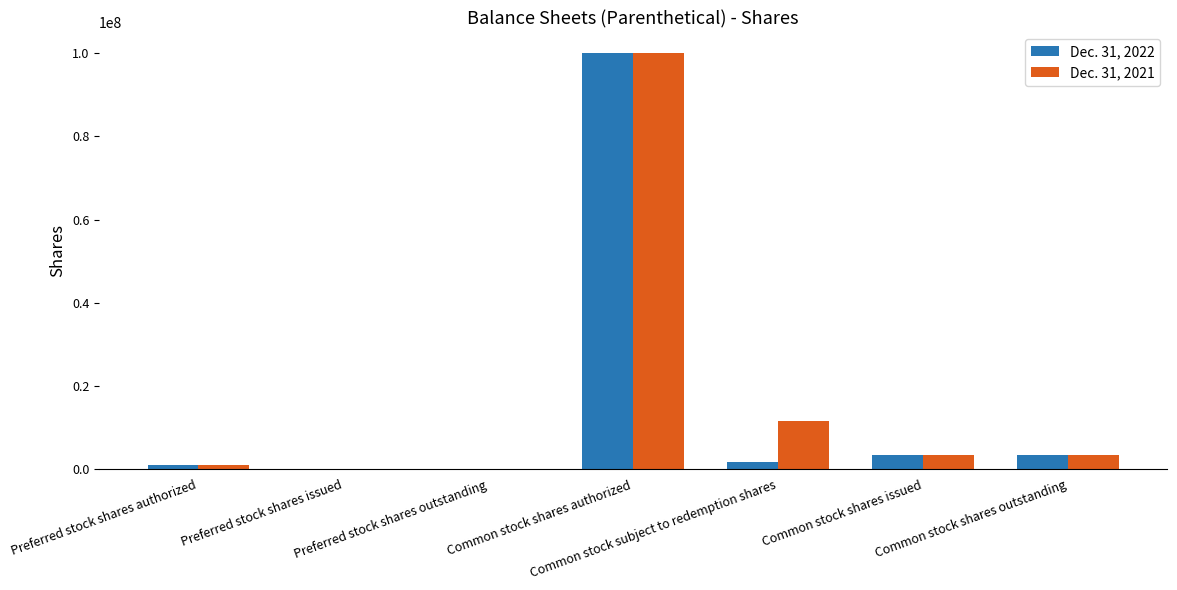

At which label is Dec. 31, 2021 closest to 50000000?

Common stock subject to redemption shares